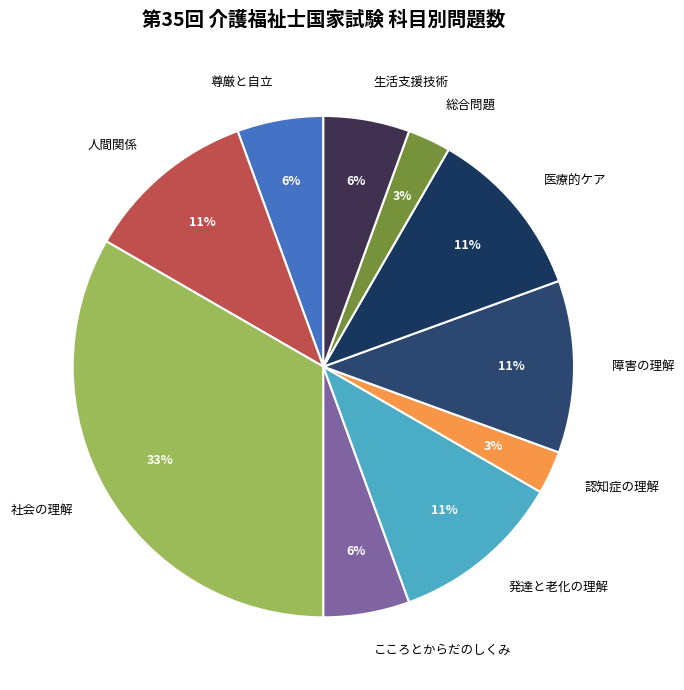

The 発達と老化の理解 slice represents 26% of the pie. True or false?

False